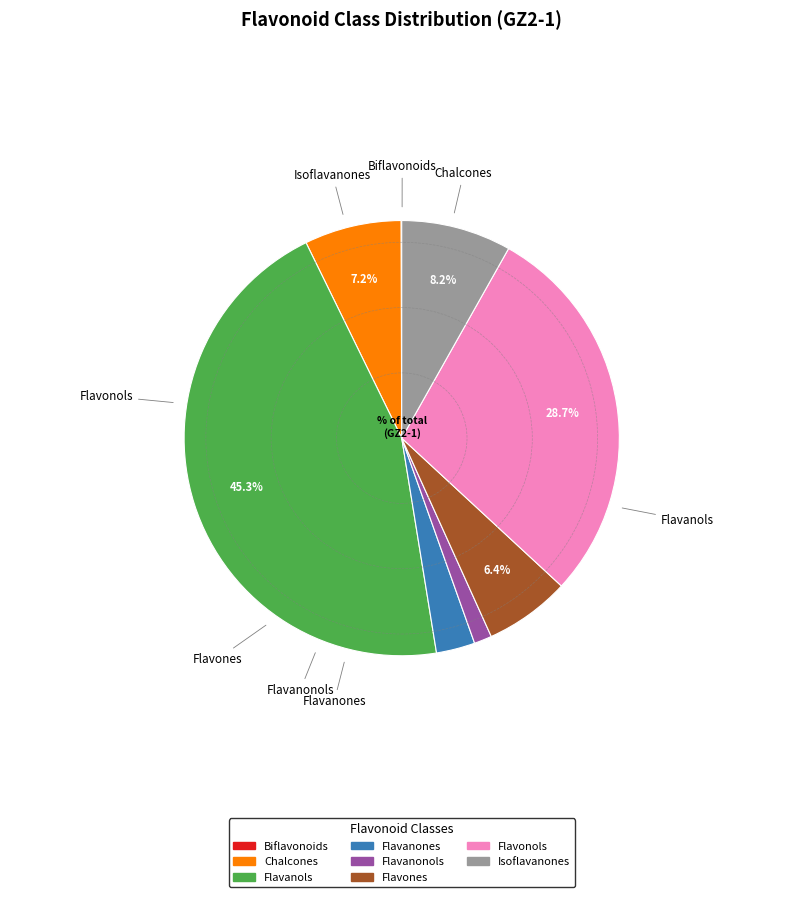

Does any single category account for the majority?

No